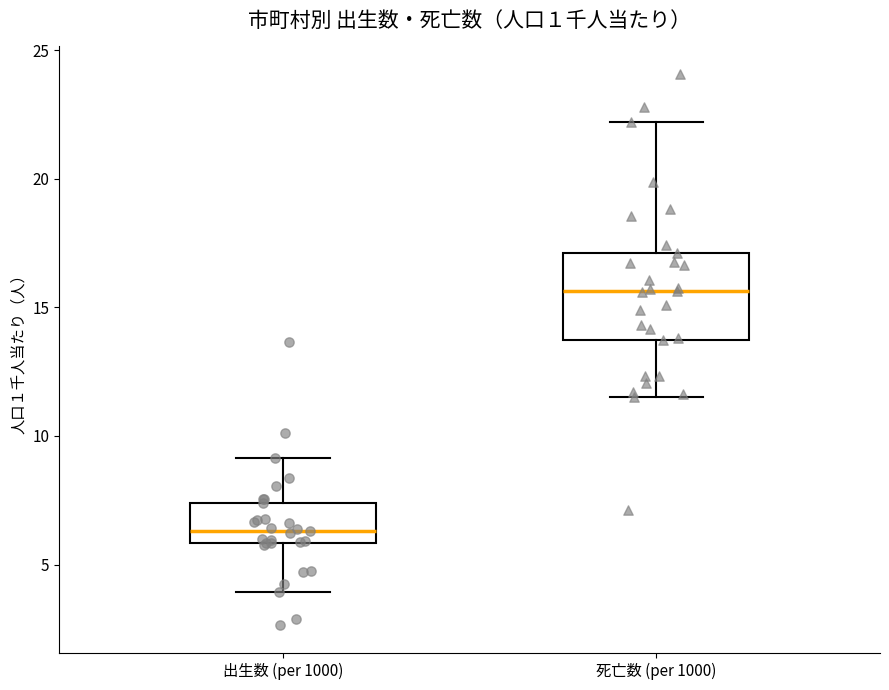

Reading left to right, read every box against the y-axis: the position of its median line, the range the box covers, and the ends of its whiskers. The values are not printed on the chart, so give them approximately, as read against the axis.

出生数 (per 1000): median 6.5, box 6.0 to 7.5, whiskers 4.0 to 9.0
死亡数 (per 1000): median 15.5, box 13.5 to 17.0, whiskers 11.5 to 22.0